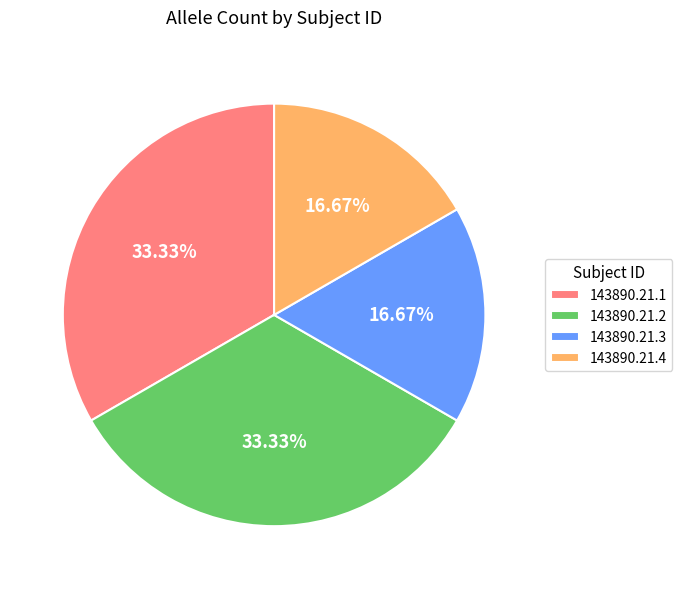

Does 143890.21.3 represent more than half of the total?

No